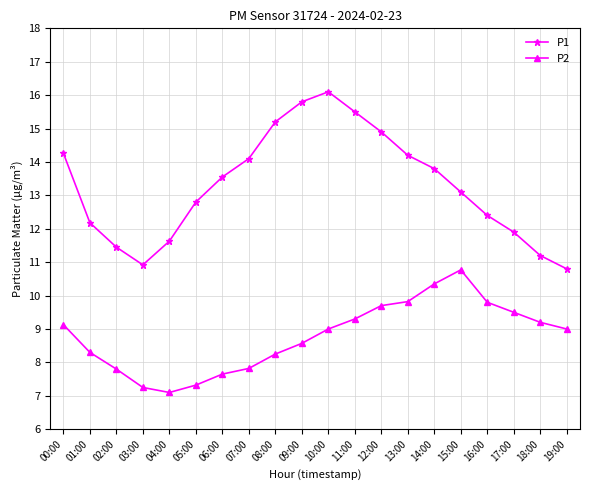

Count the number of categories in the chart.

20